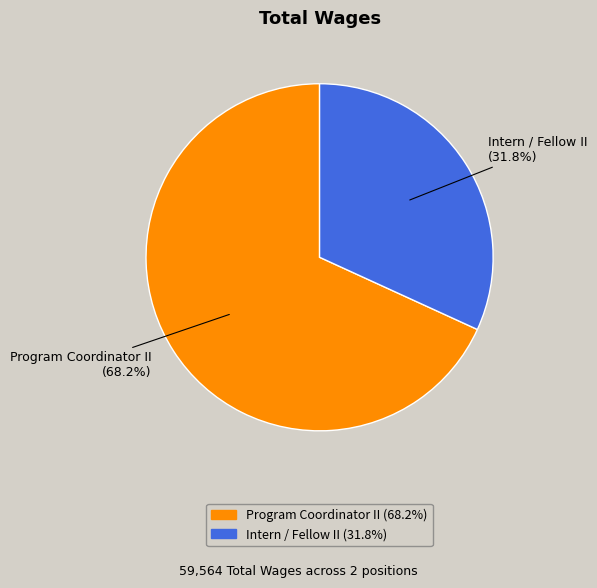

To the nearest percent, what percentage of the pie is Intern / Fellow II?

32%